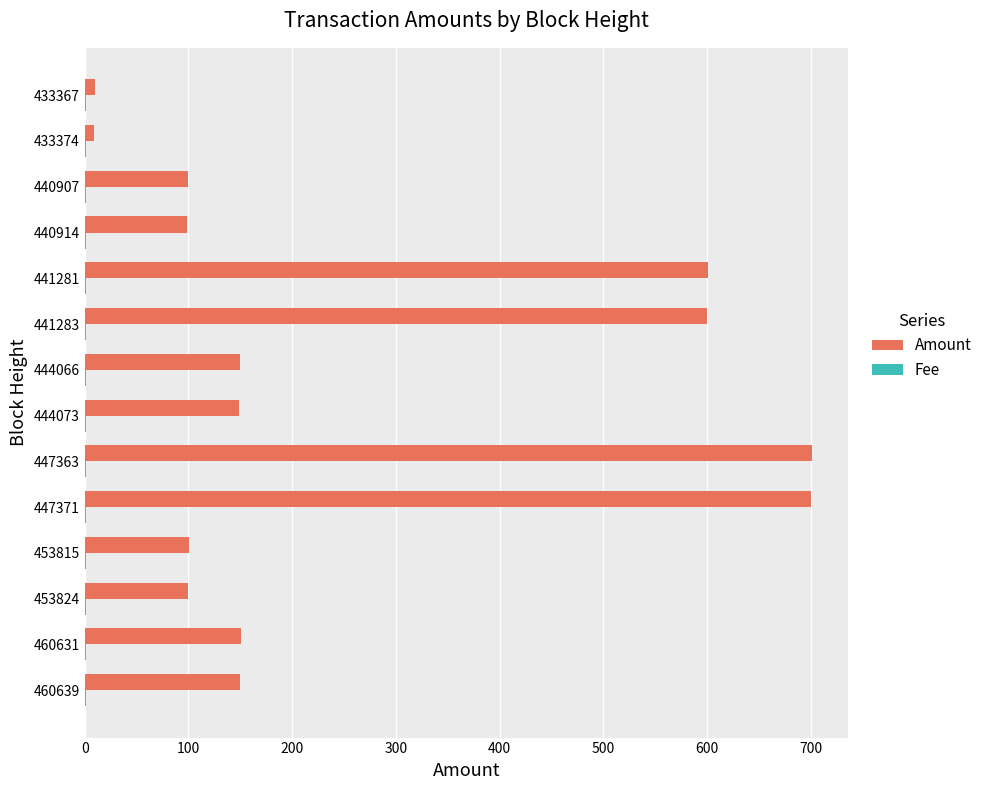

What is the maximum value shown in the chart?

701